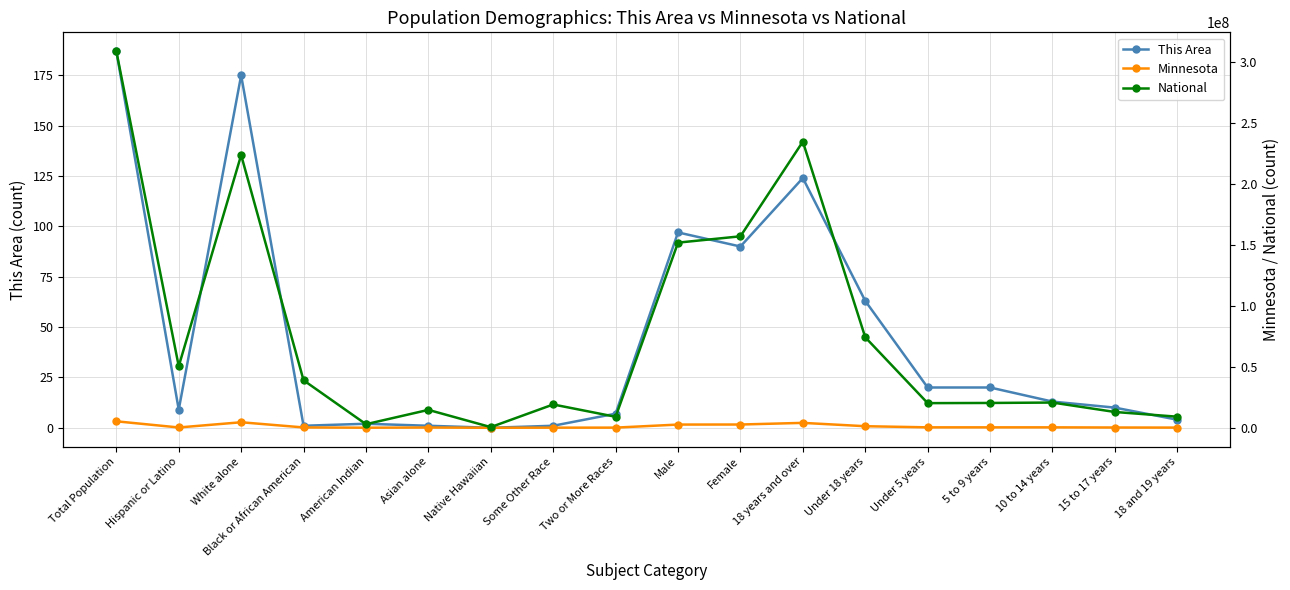

Between Native Hawaiian and 18 and 19 years, which is larger?

18 and 19 years